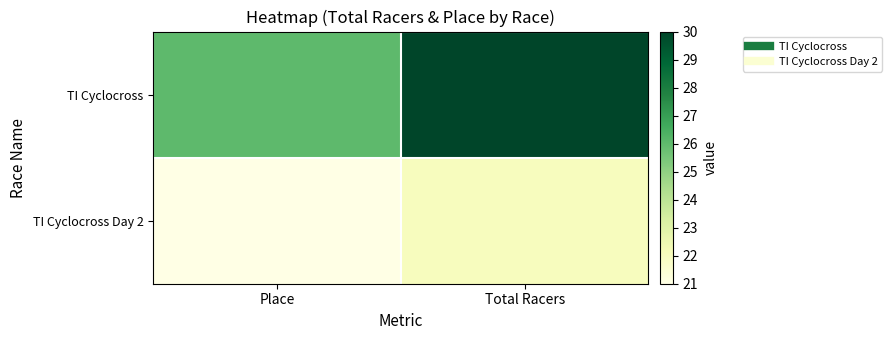

What is the minimum value shown in the chart?

21